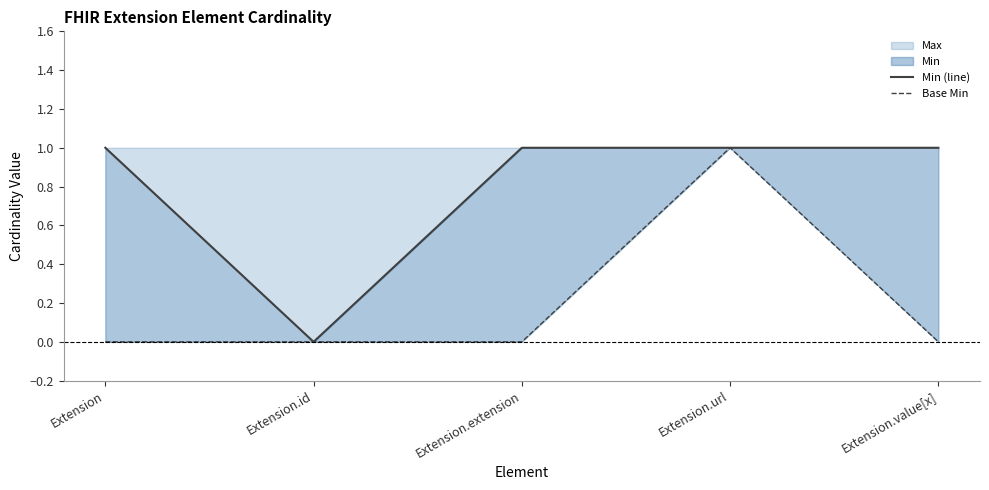

Count the Base Min values in the range 0 to 1.

5